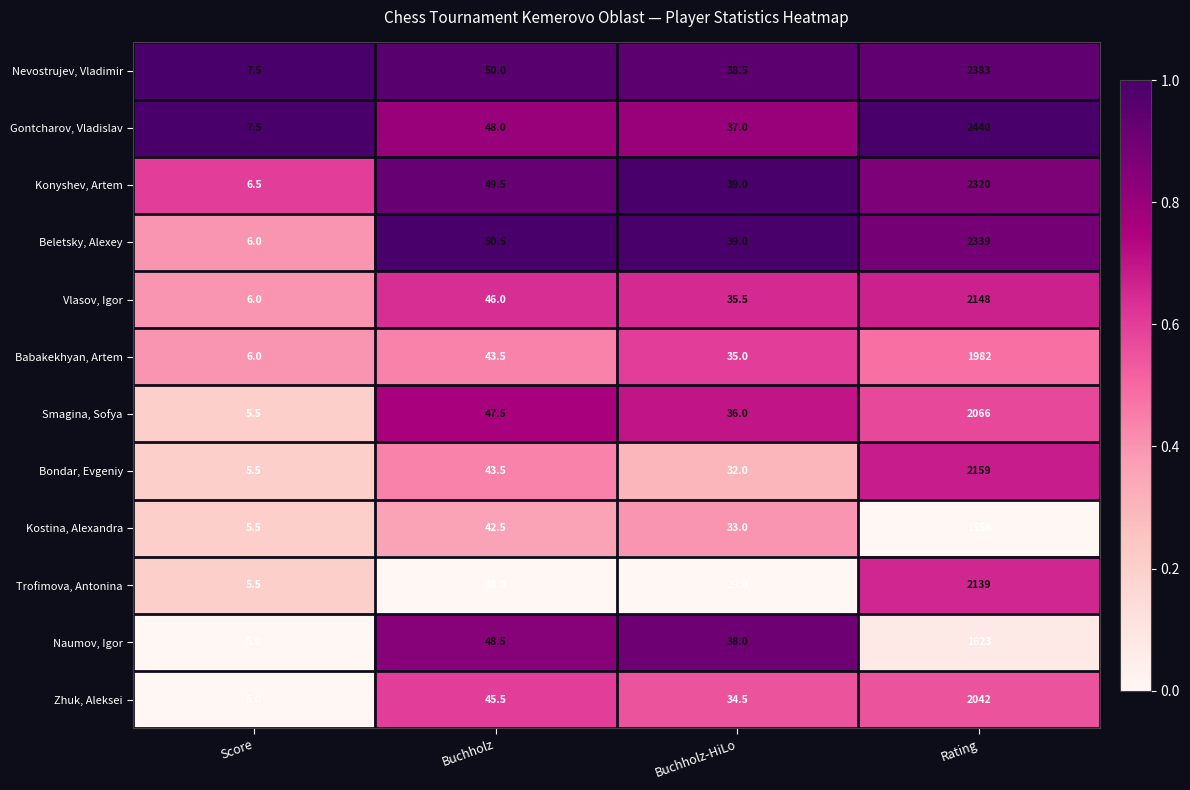

True or false: Babakekhyan, Artem has a value of 1.5 at Score.

False